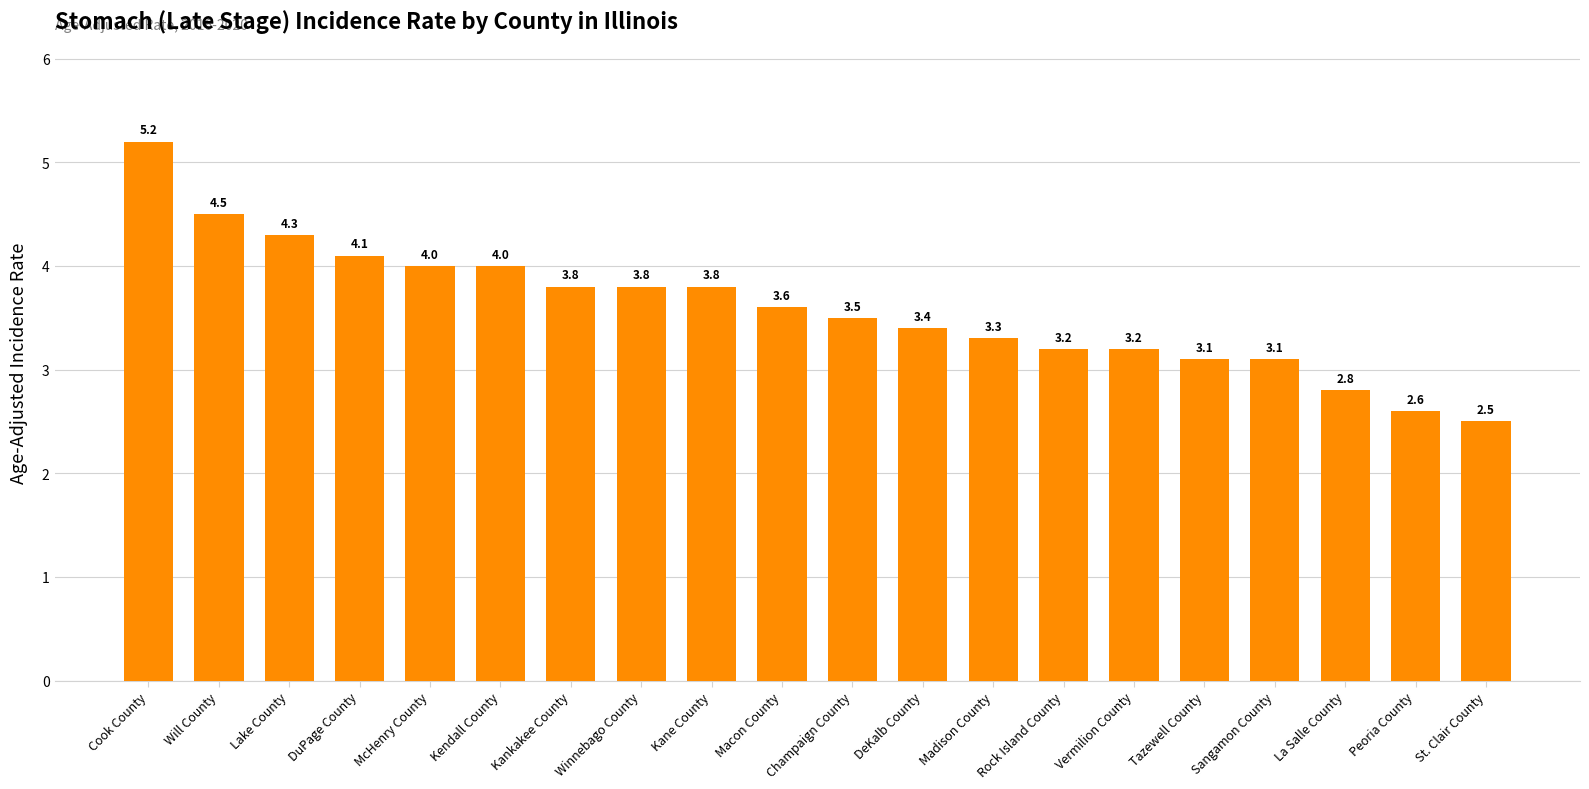

Where does the data first go above 3?

Cook County